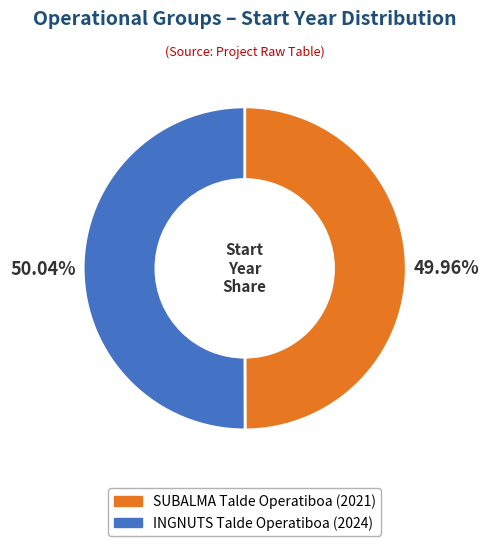

Is there a majority slice in this chart?

Yes